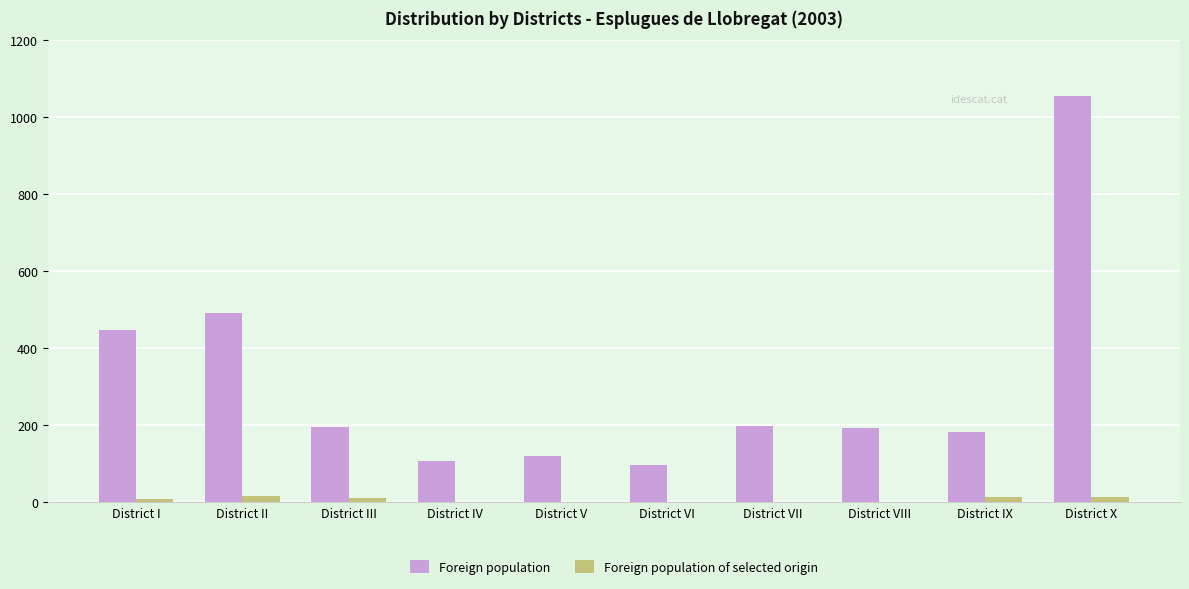

The value of Foreign population at District I is 656. True or false?

False